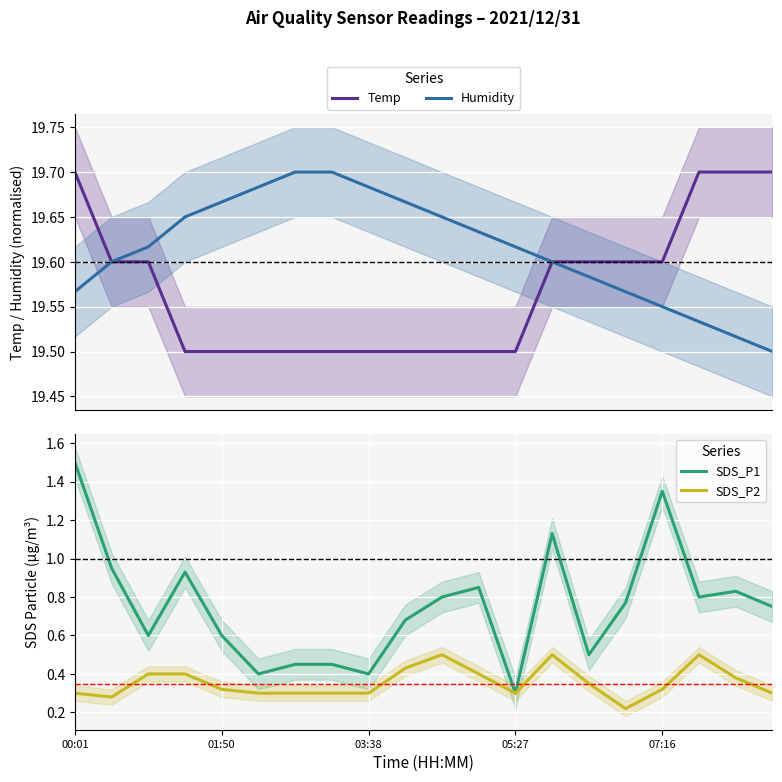

What is the maximum value for SDS_P1?

1.5